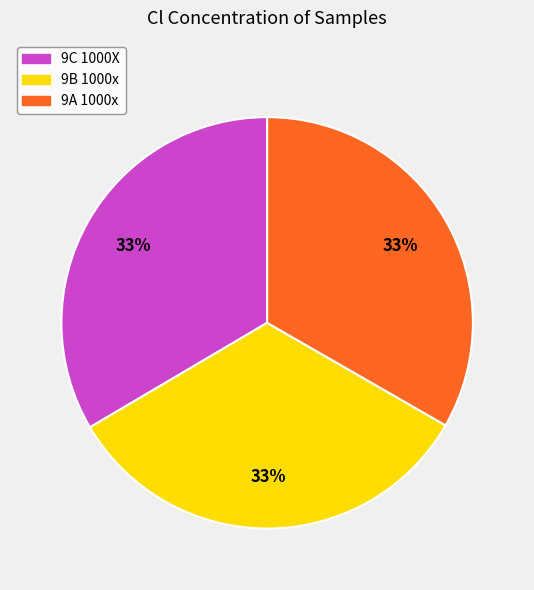

The 9C 1000X slice represents 33% of the pie. True or false?

True